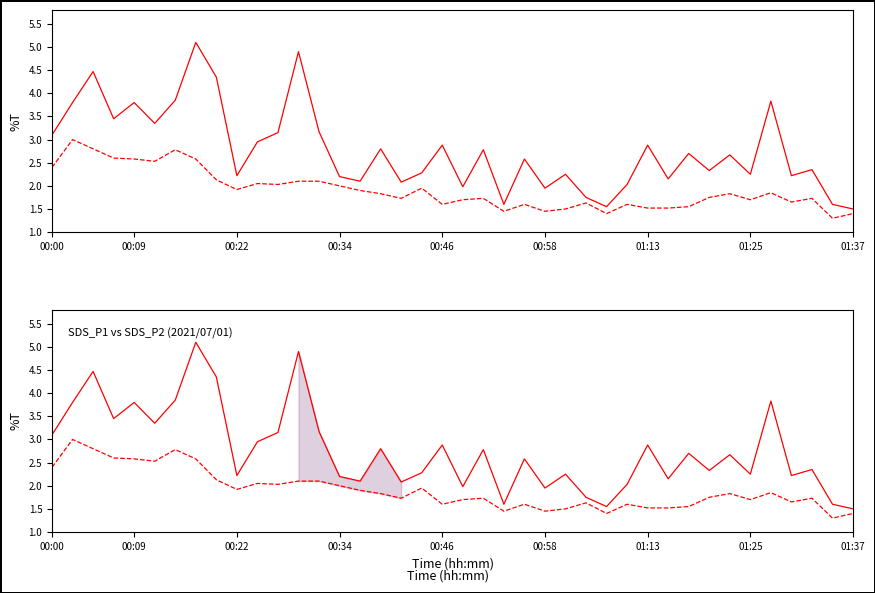

Reading left to right, transcribe all the data shown in this chart.

SDS_P1: 3.1	3.8	4.5	3.5	3.8	3.4	3.9	5.1	4.3	2.2	3.0	3.1	4.9	3.2	2.2	2.1	2.8	2.1	2.3	2.9	2.0	2.8	1.6	2.6	1.9	2.2	1.8	1.6	2.0	2.9	2.1	2.7	2.3	2.7	2.2	3.8	2.2	2.4	1.6	1.5
SDS_P2: 2.4	3.0	2.8	2.6	2.6	2.5	2.8	2.6	2.1	1.9	2.0	2.0	2.1	2.1	2.0	1.9	1.8	1.7	1.9	1.6	1.7	1.7	1.4	1.6	1.4	1.5	1.6	1.4	1.6	1.5	1.5	1.6	1.8	1.8	1.7	1.9	1.6	1.7	1.3	1.4